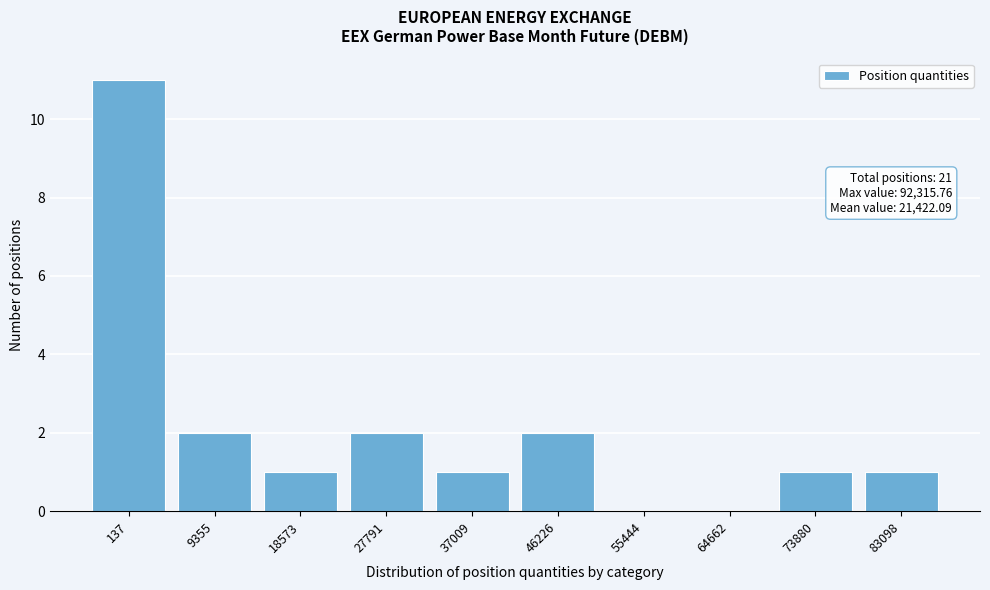

Reading left to right, extract all data points from this chart.

137=11	9355=2	18573=1	27791=2	37009=1	46226=2	55444=0	64662=0	73880=1	83098=1